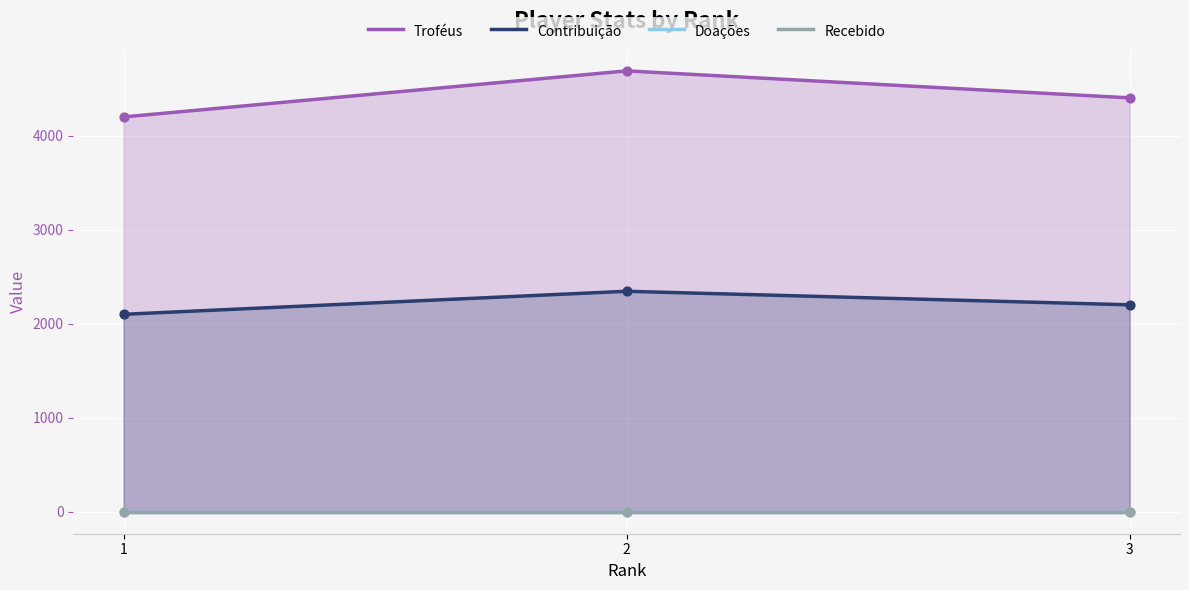

Is the value of Recebido at 1 greater than the value of Troféus at 3?

No